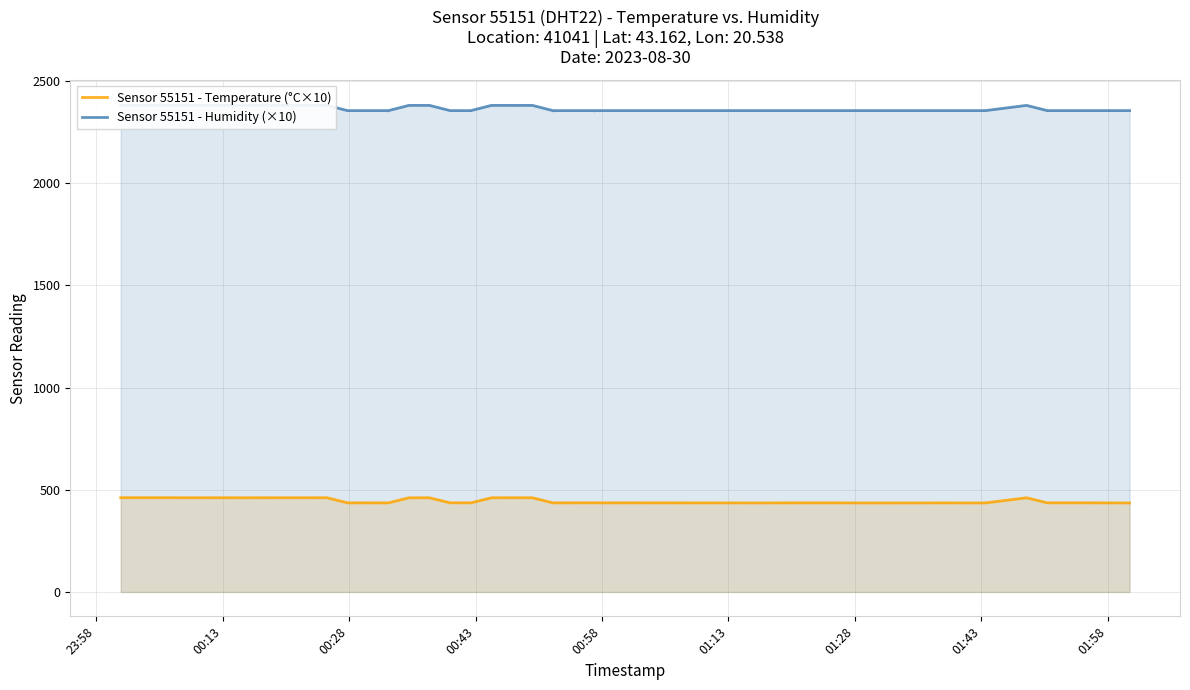

Which series has the largest range (max minus min)?

Sensor 55151 - Temperature (°C×10)